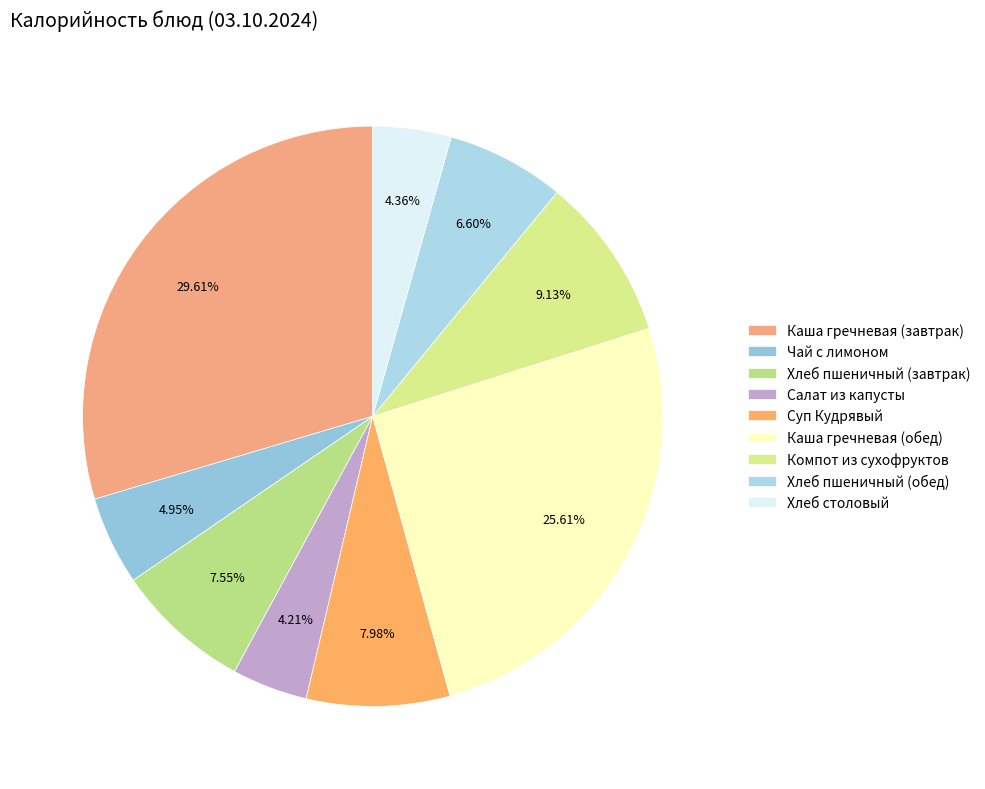

What percentage is the Каша гречневая (обед) slice, to the nearest percent?

26%